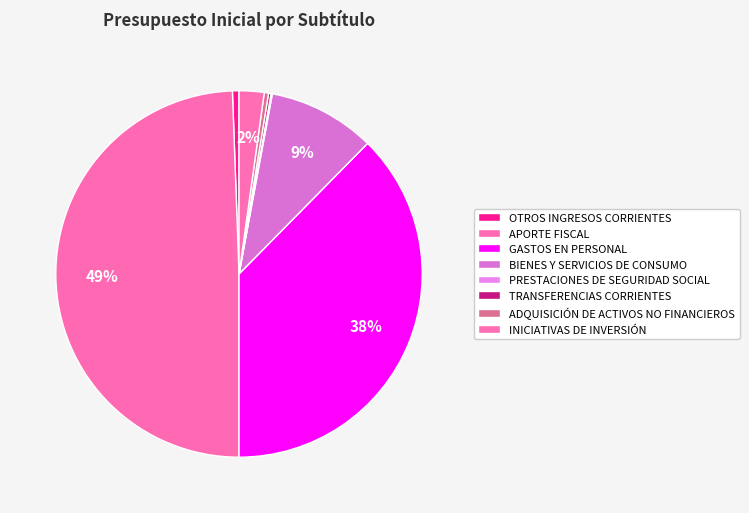

What is the largest slice in the pie chart?

APORTE FISCAL